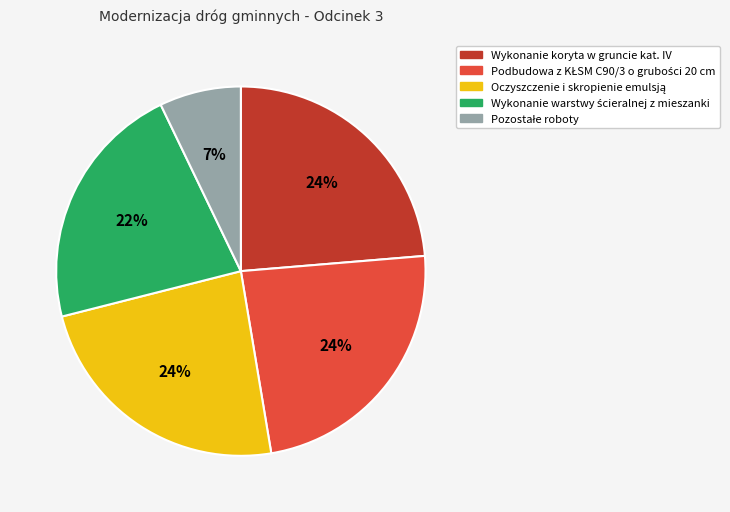

What percentage is the Wykonanie koryta w gruncie kat. IV slice, to the nearest percent?

24%